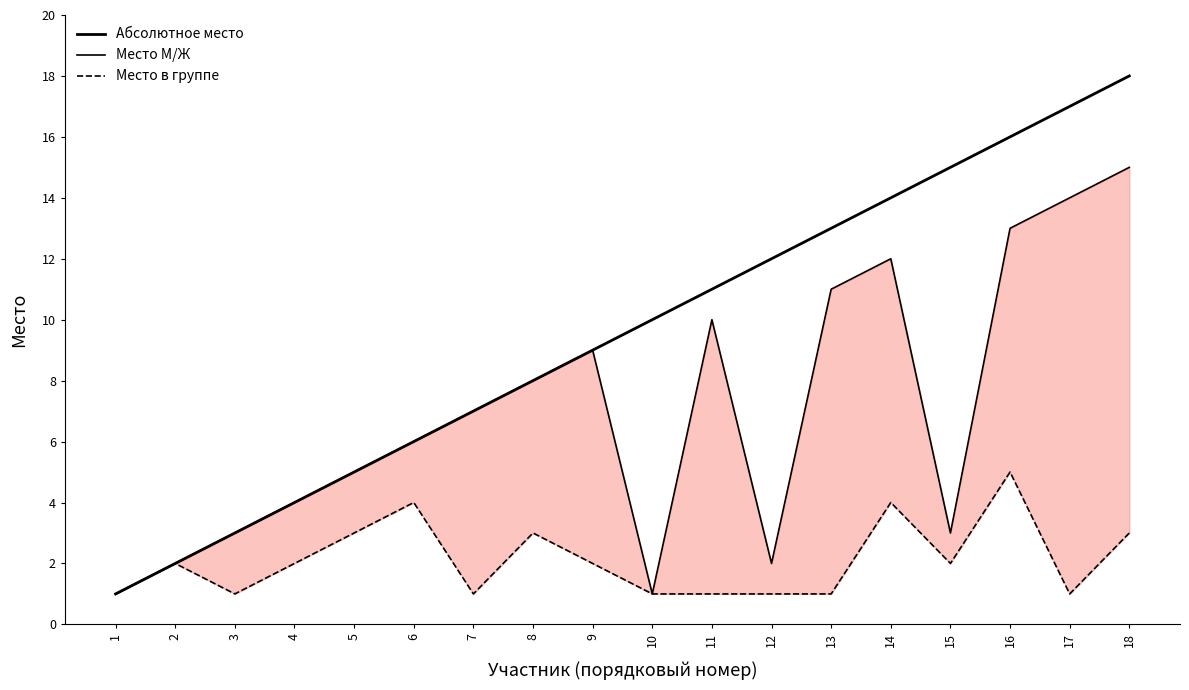

True or false: Абсолютное место has more than 1 points higher than both neighbors.

False